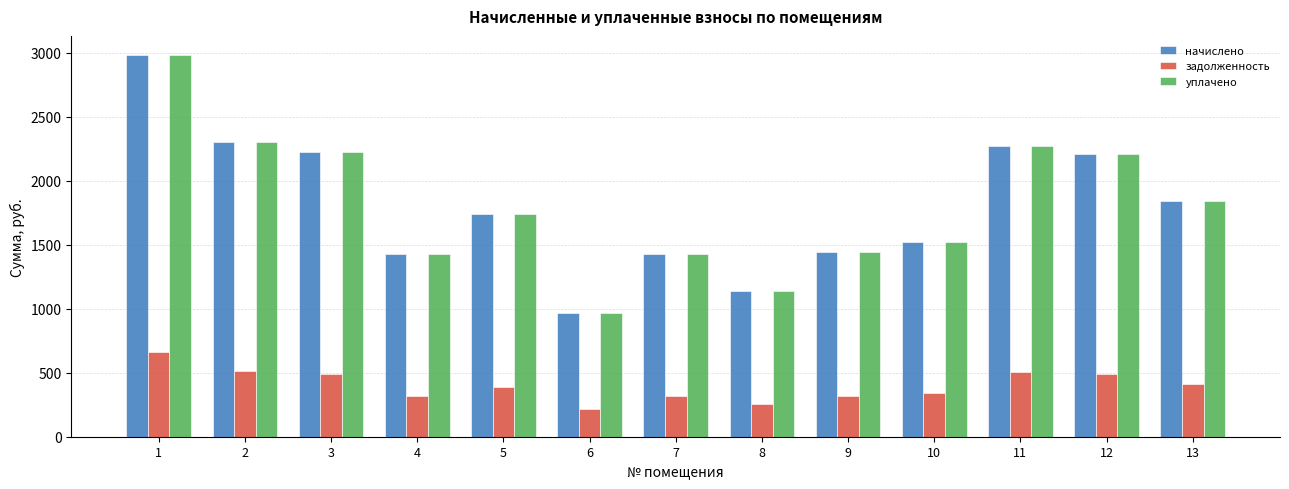

What is the total value across all series at 5?

3865.6